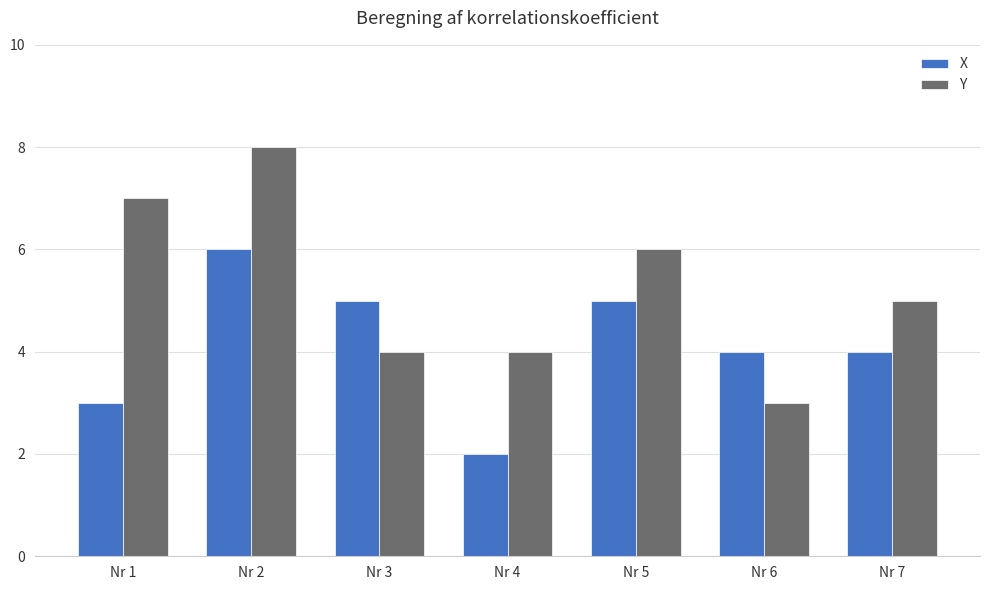

At which category does the chart reach its peak across all series?

Nr 2